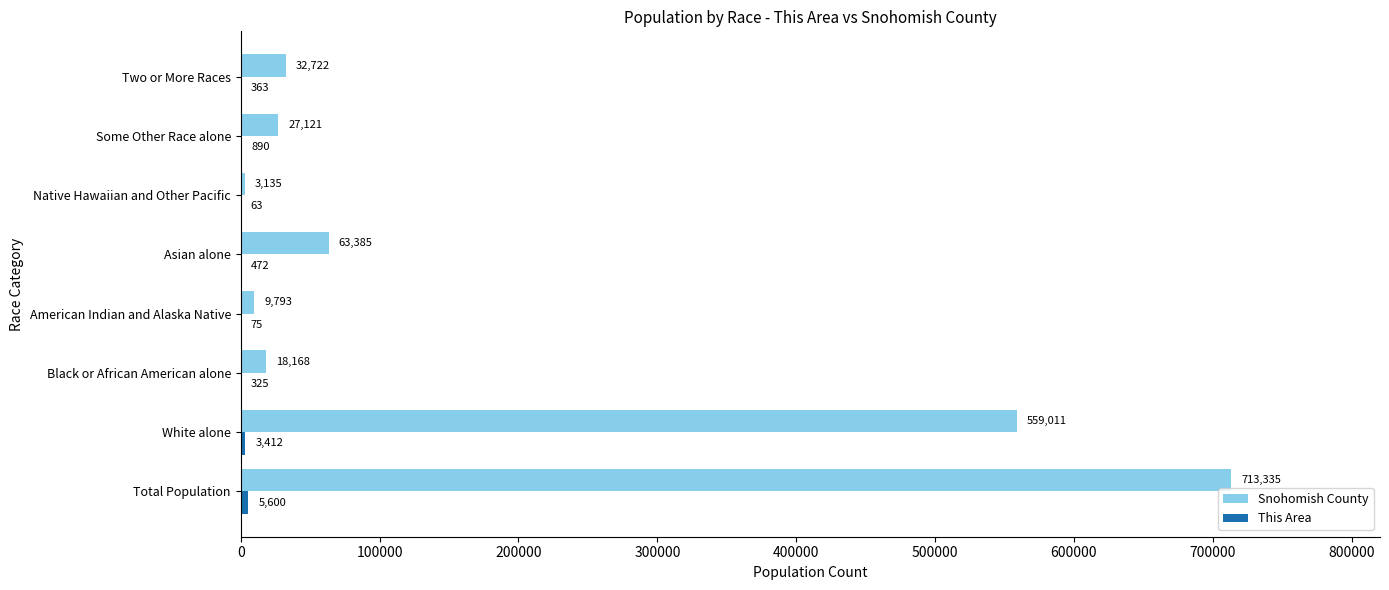

What is the sum of the Snohomish County values at White alone and Black or African American alone?

577179